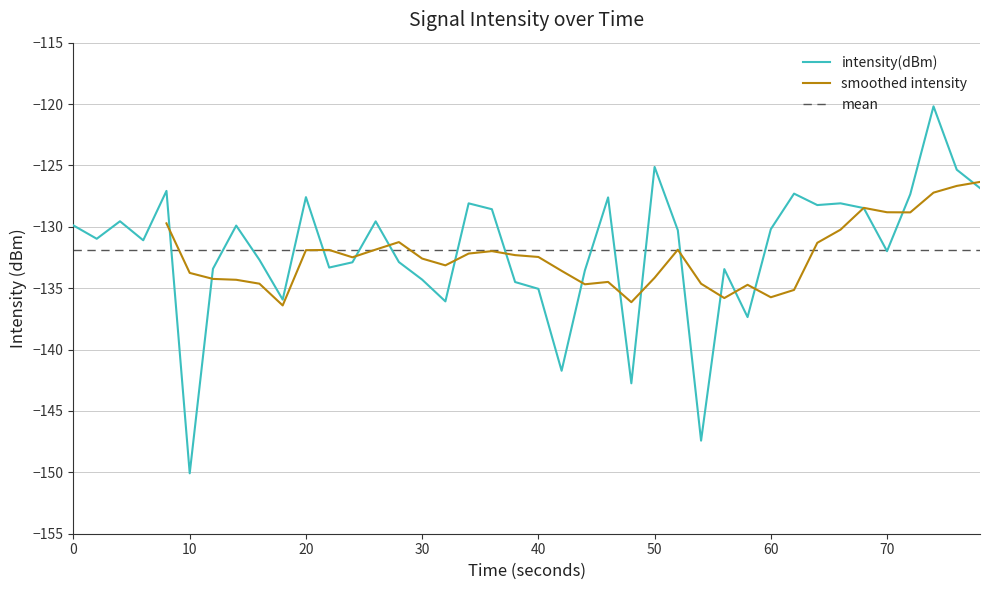

What is the highest value of the intensity(dBm) series?

-120.2